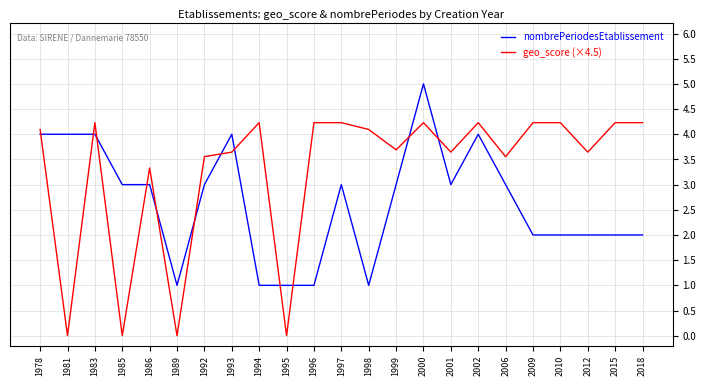

At which label does nombrePeriodesEtablissement reach its peak?

2000